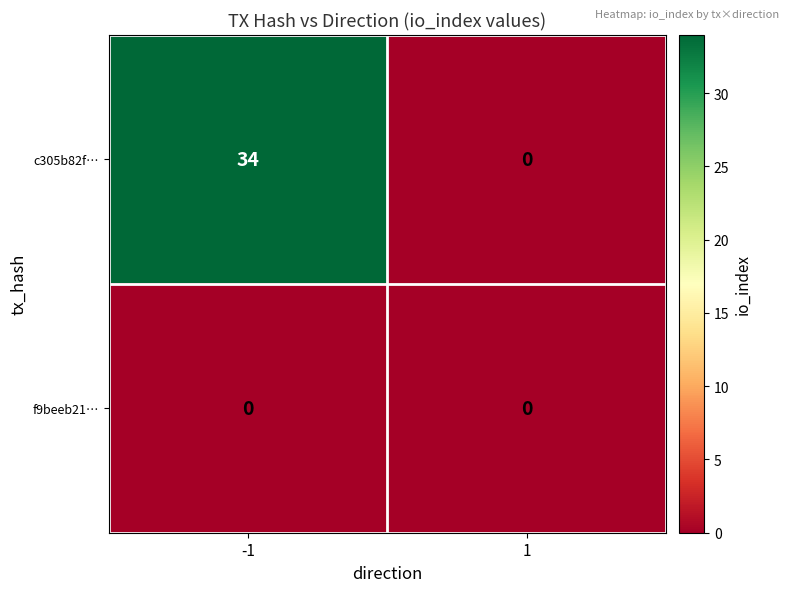

What is the approximate value of c305b82f… at -1, to the nearest 10?

30